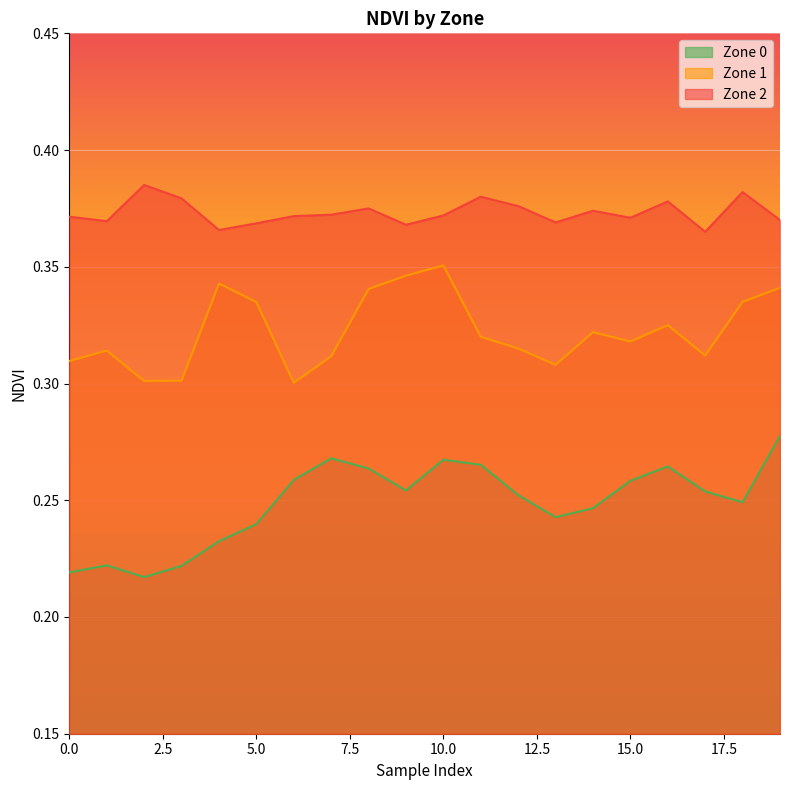

What is the value of the Zone 1 point at the 6th from the left?

0.3